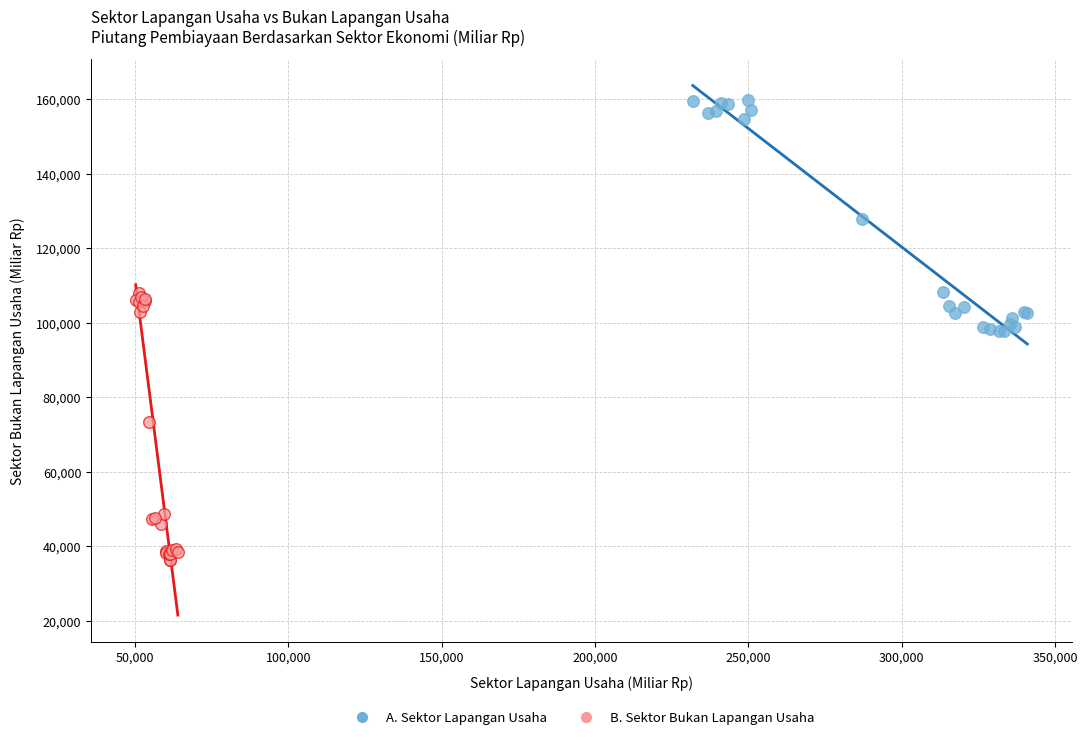

Which series has the largest Y range (max minus min)?

B. Sektor Bukan Lapangan Usaha